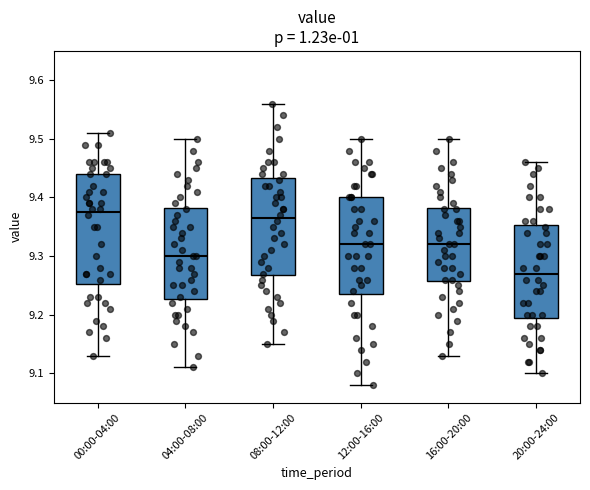

Which box is the tallest, from its lower edge to its upper edge?

00:00-04:00